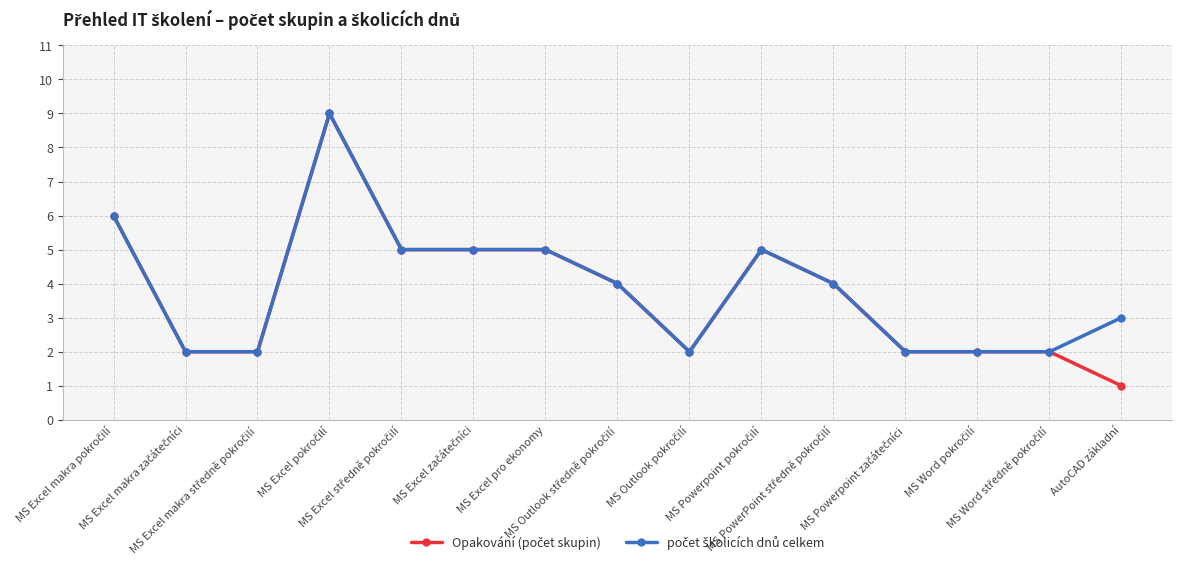

What is the greatest value displayed?

9